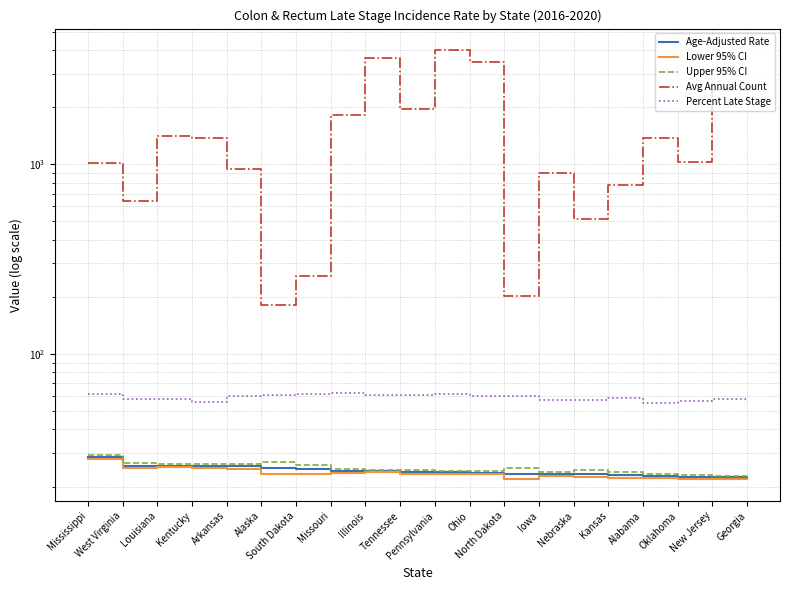

At West Virginia, list the series in order from largest to smallest.

Avg Annual Count, Percent Late Stage, Upper 95% CI, Age-Adjusted Rate, Lower 95% CI